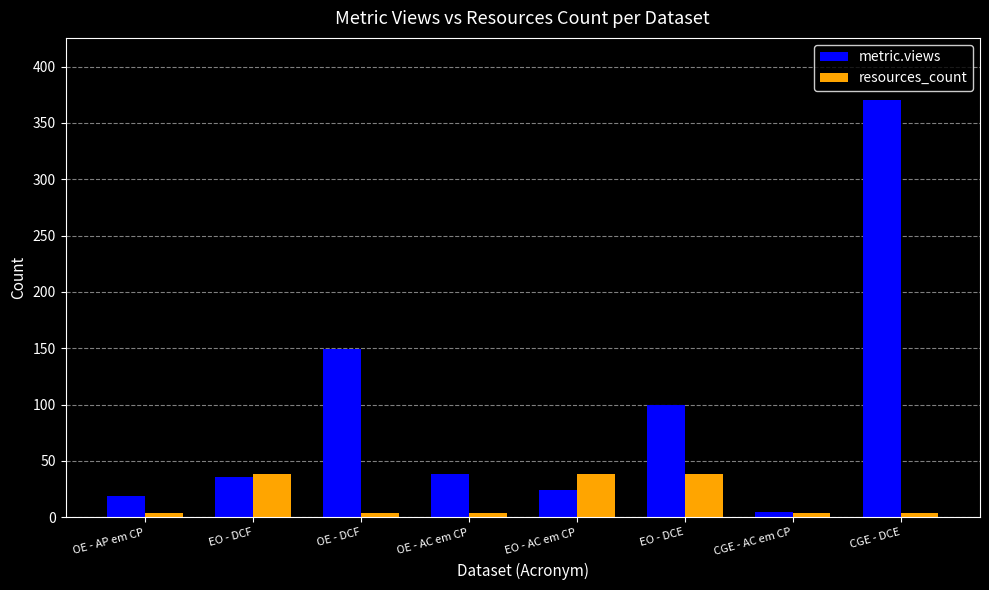

Rank the series by their average value, from lowest to highest.

resources_count, metric.views